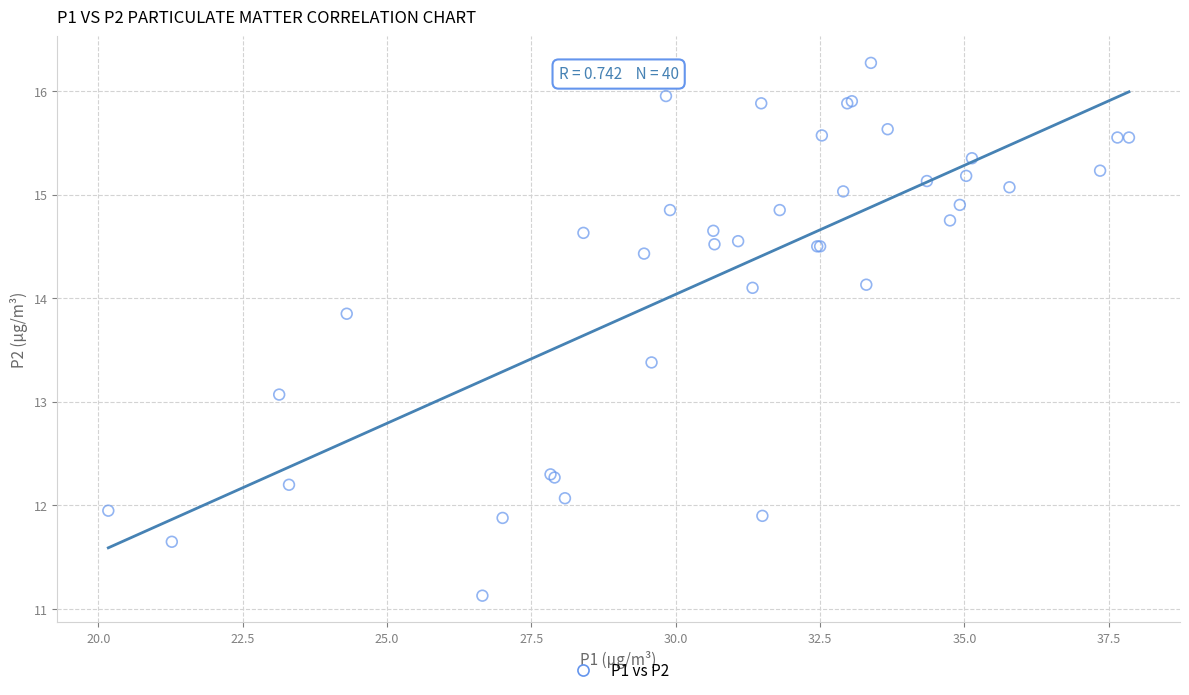

What Y value in the scatter plot is closest to 13?

13.1